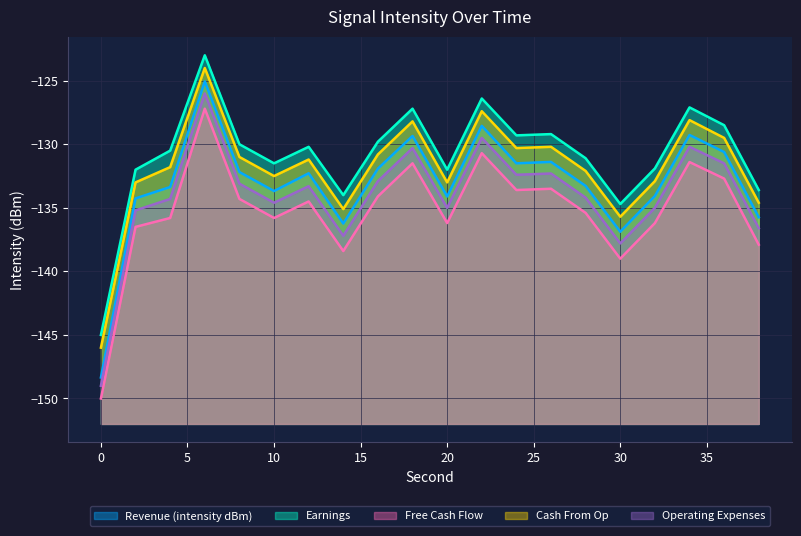

At 26, list the series in order from smallest to largest.

Free Cash Flow, Operating Expenses, Revenue (intensity dBm), Cash From Op, Earnings